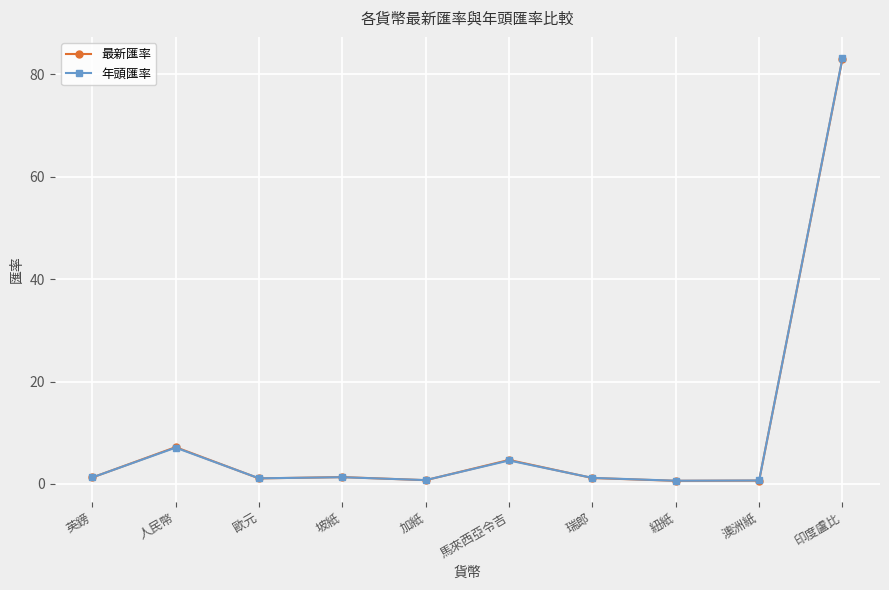

Where is the first local maximum for 年頭匯率?

人民幣